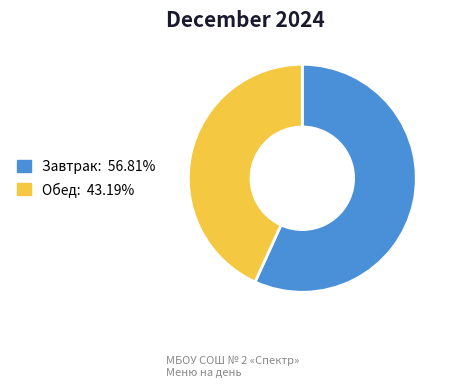

Is there any slice that represents more than half of the pie?

Yes